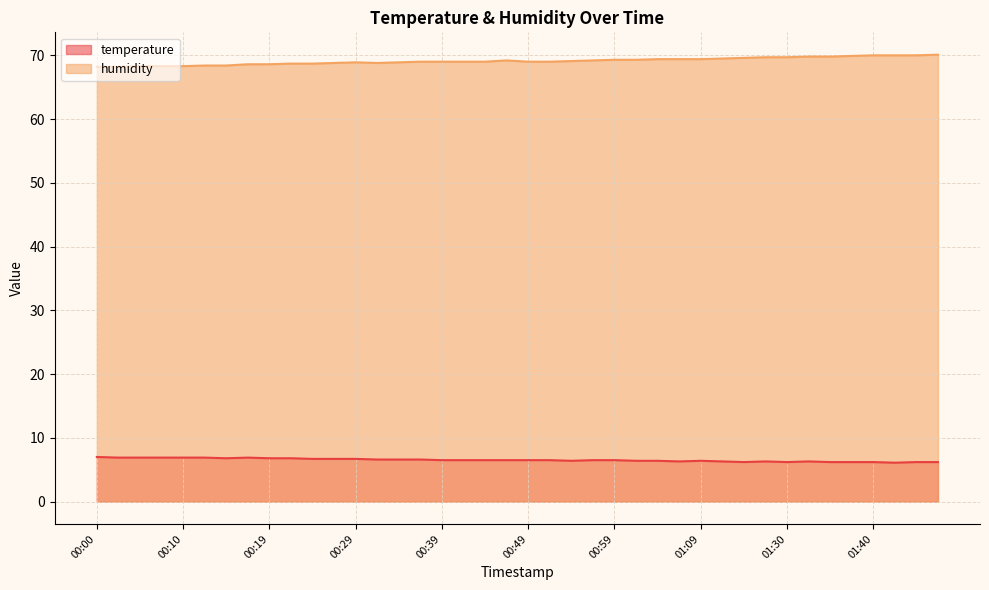

Read the temperature value at 00:36.

6.6